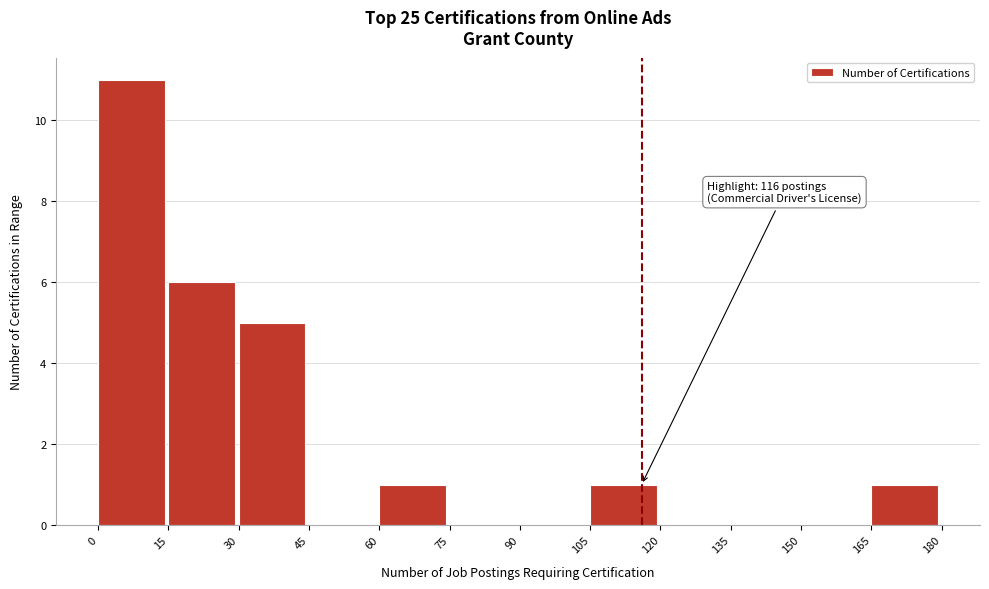

Which range on the x-axis has the tallest bar?

0 to 15